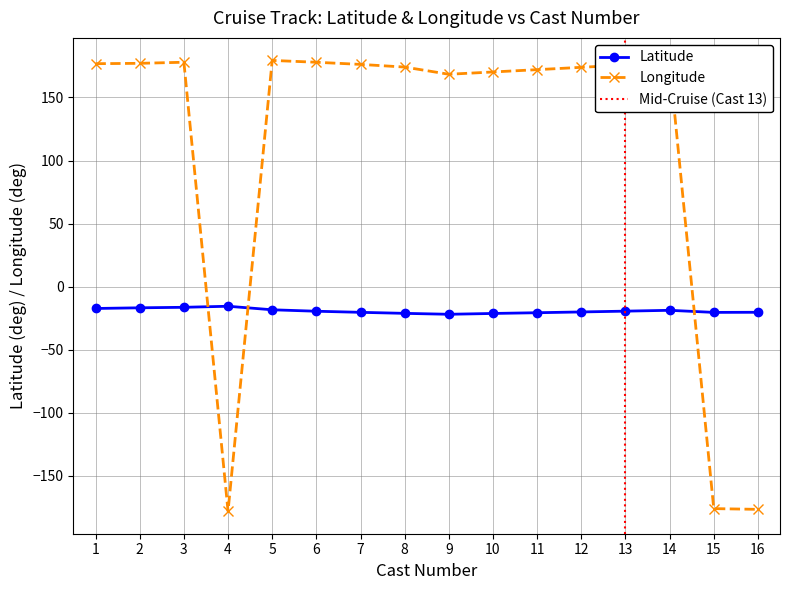

The value of Latitude at 10 is -21.3. True or false?

True